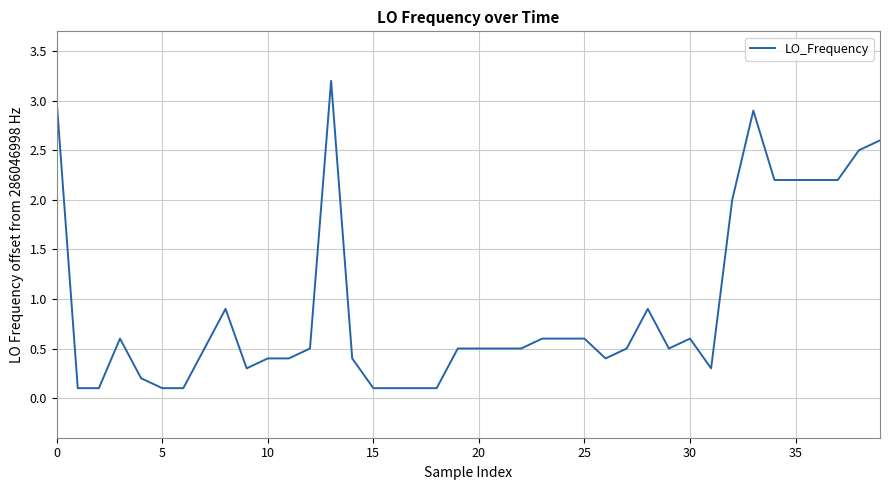

What is the greatest value displayed?

3.2